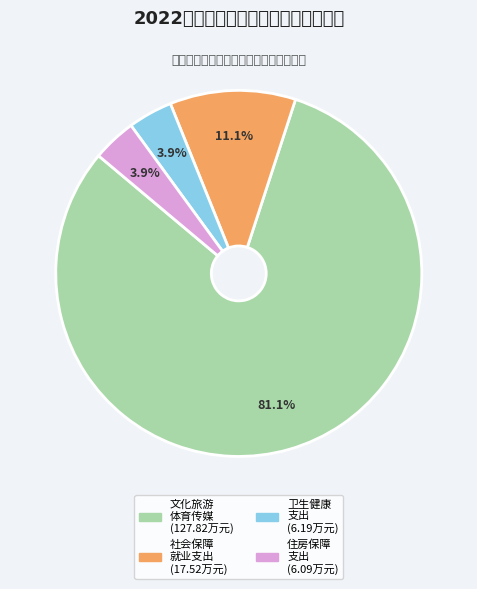

Rank the categories by value from lowest to highest.

住房保障支出, 卫生健康支出, 社会保障和就业支出, 文化旅游体育与传媒支出